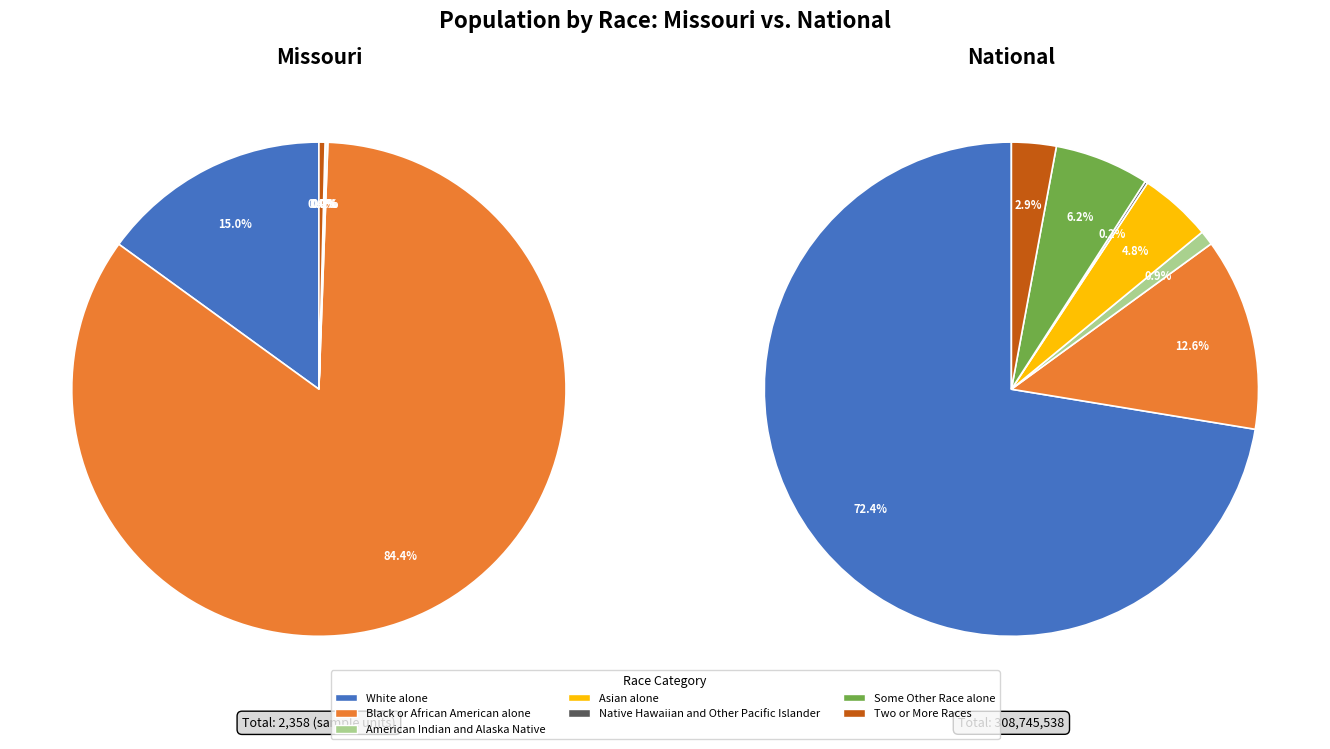

To the nearest percent, what is the difference between the largest and smallest slice percentages?

84%